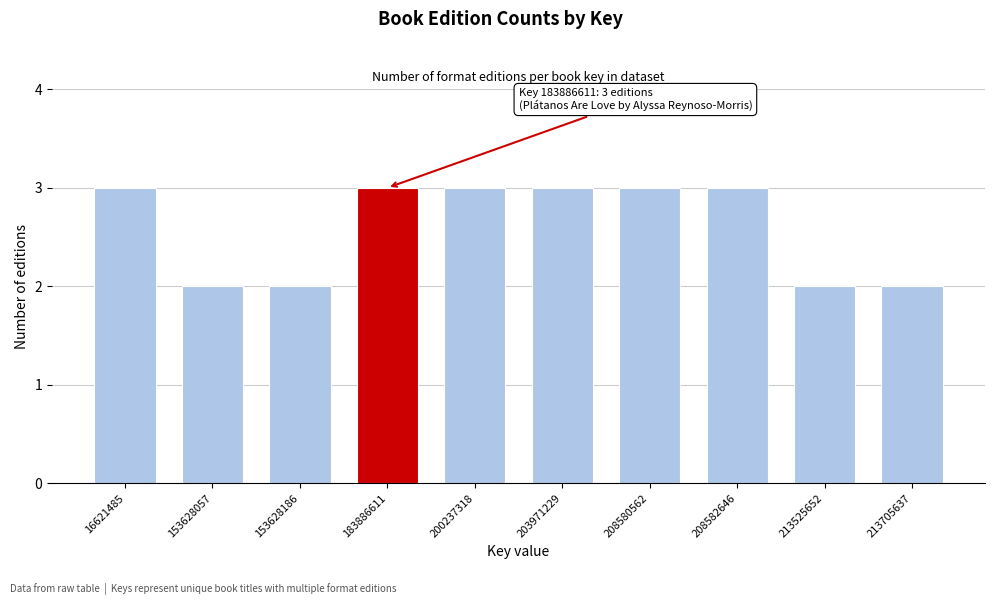

Reading left to right, extract all data points from this chart.

16621485=3	153628057=2	153628186=2	183886611=3	200237318=3	203971229=3	208580562=3	208582646=3	213525652=2	213705637=2